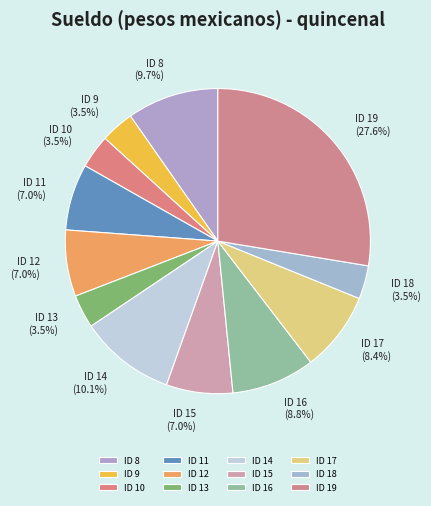

What portion of the pie excludes ID 15?

93.0%